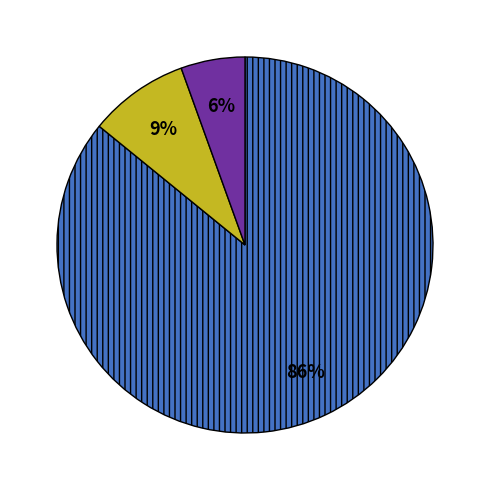

Count the number of slices in the pie.

3